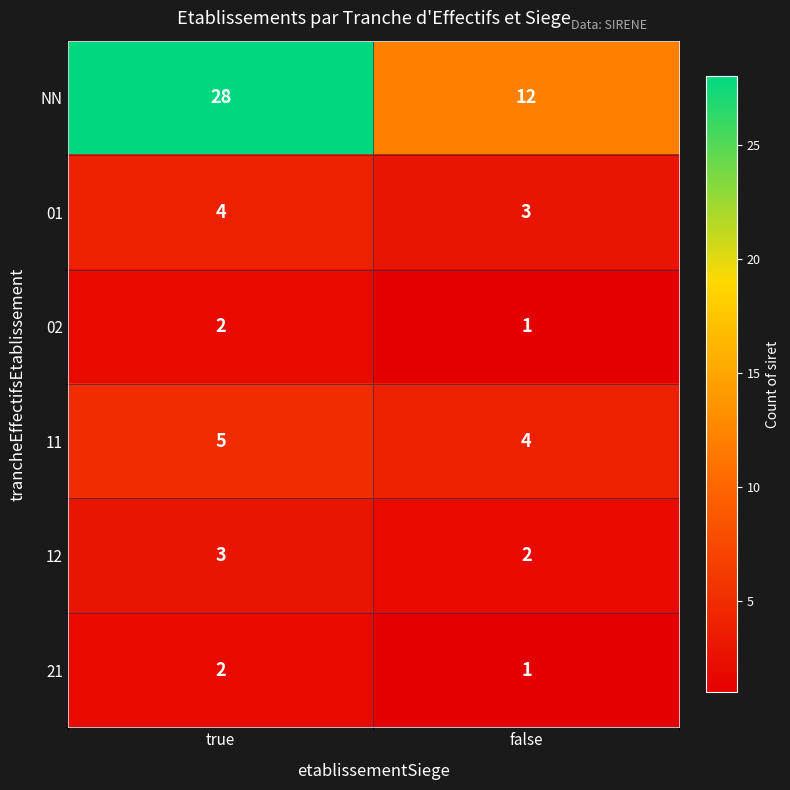

Is it true that NN equals 28 at true?

True